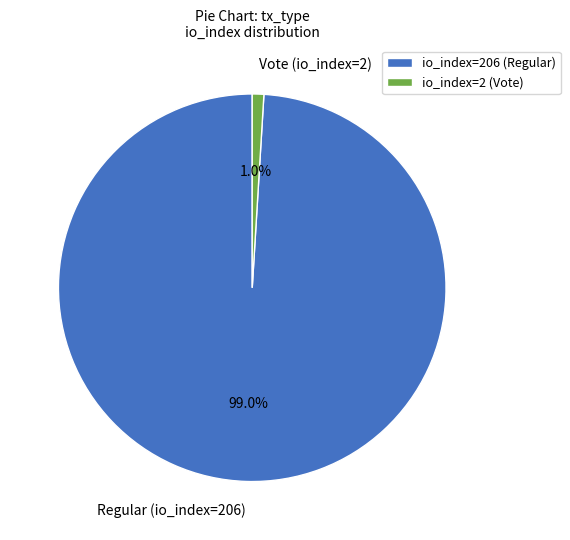

Does Regular (io_index=206) represent more than half of the total?

Yes